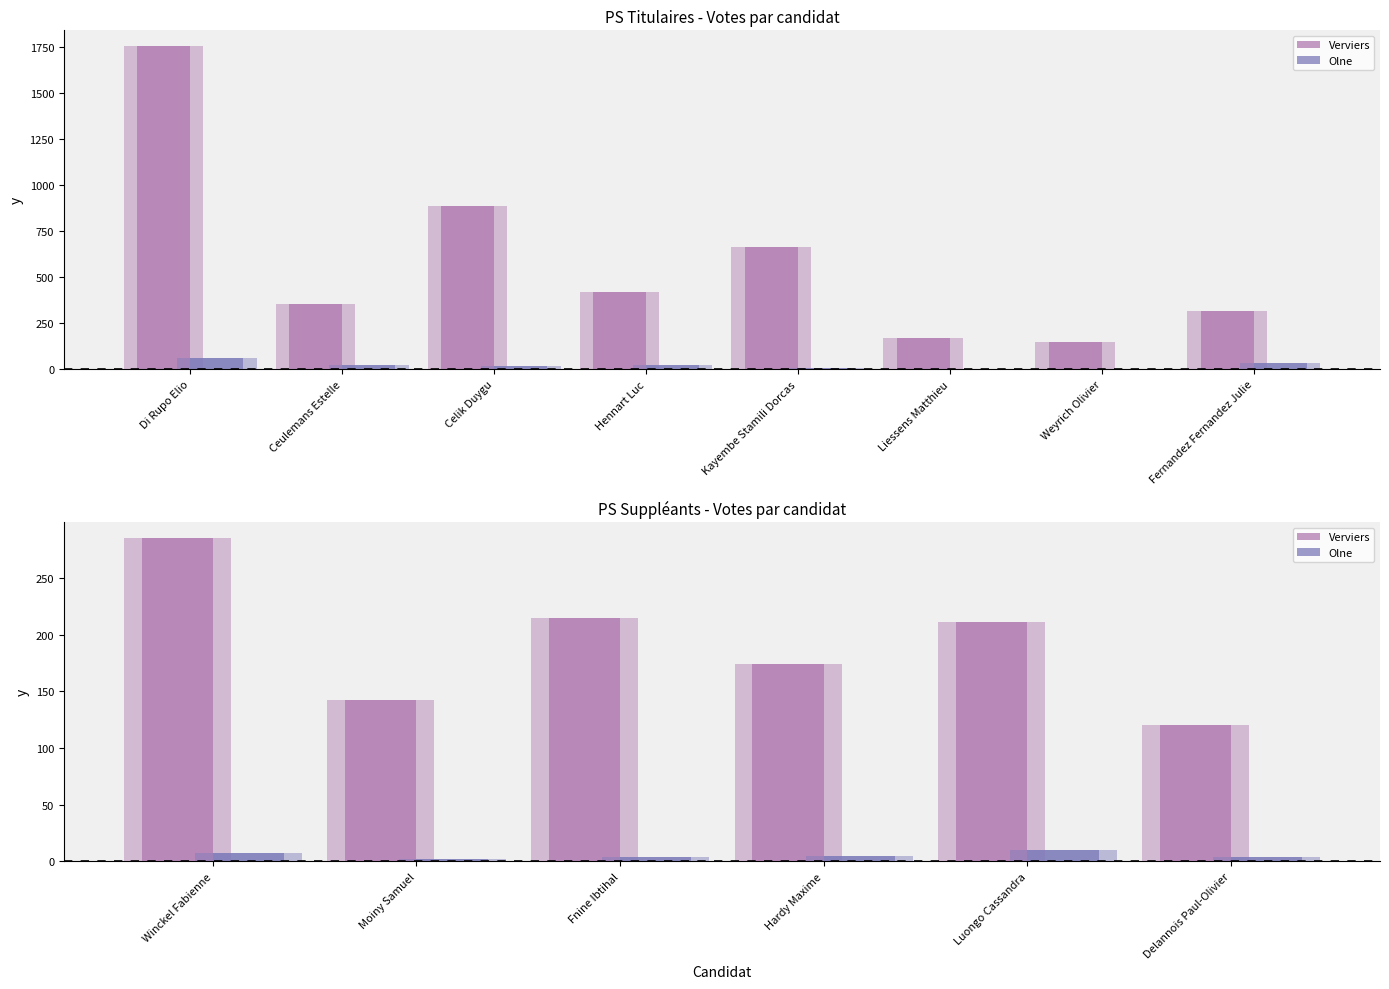

How many groups of bars are there?

6